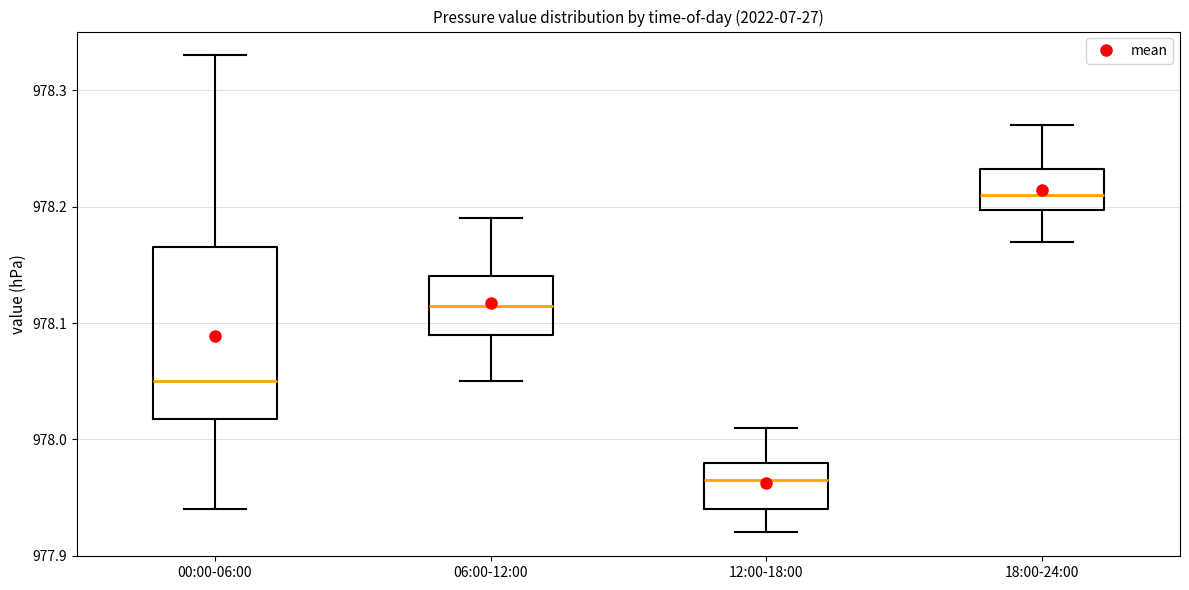

Reading left to right, read every box against the y-axis: the position of its median line, the range the box covers, and the ends of its whiskers. The values are not printed on the chart, so give them approximately, as read against the axis.

00:00-06:00: median 978.05, box 978.02 to 978.17, whiskers 977.94 to 978.33
06:00-12:00: median 978.12, box 978.09 to 978.14, whiskers 978.05 to 978.19
12:00-18:00: median 977.97, box 977.94 to 977.98, whiskers 977.92 to 978.01
18:00-24:00: median 978.21, box 978.20 to 978.23, whiskers 978.17 to 978.27